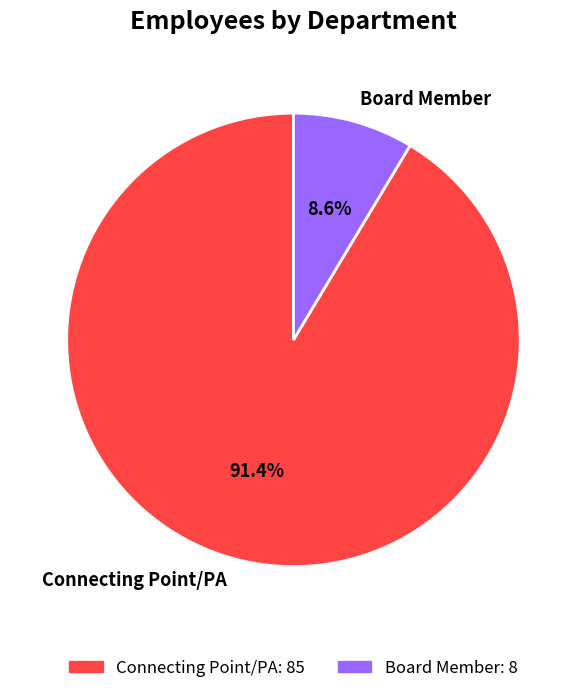

Count the number of slices in the pie.

2